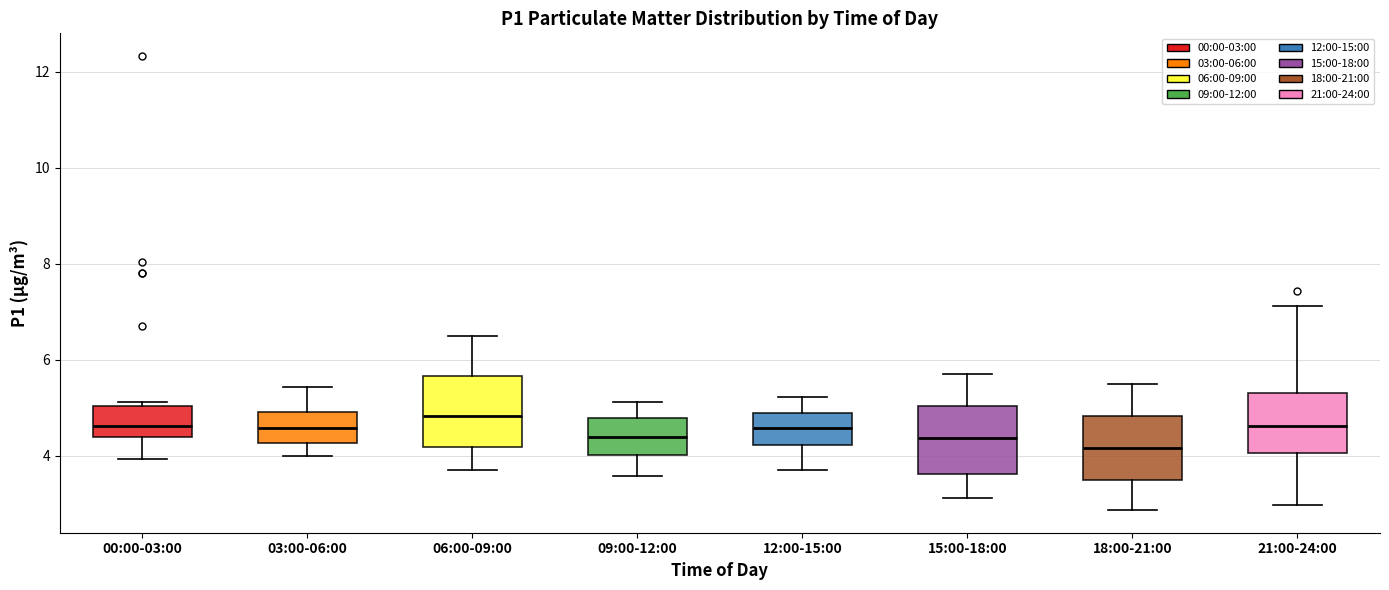

Reading left to right, transcribe this box plot: for each box, give where its median line is, the range the box spans, and where its two whiskers end, as read against the y-axis. The values are not printed on the chart, so give them approximately, as read against the axis.

00:00-03:00: median 4.6, box 4.4 to 5.0, whiskers 4.0 to 5.2
03:00-06:00: median 4.6, box 4.2 to 5.0, whiskers 4.0 to 5.4
06:00-09:00: median 4.8, box 4.2 to 5.6, whiskers 3.8 to 6.6
09:00-12:00: median 4.4, box 4.0 to 4.8, whiskers 3.6 to 5.2
12:00-15:00: median 4.6, box 4.2 to 5.0, whiskers 3.8 to 5.2
15:00-18:00: median 4.4, box 3.6 to 5.0, whiskers 3.2 to 5.8
18:00-21:00: median 4.2, box 3.6 to 4.8, whiskers 2.8 to 5.6
21:00-24:00: median 4.6, box 4.0 to 5.4, whiskers 3.0 to 7.2